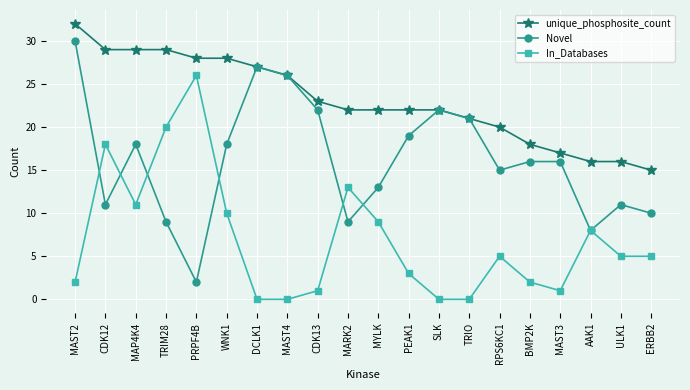

How many series are shown in this chart?

3